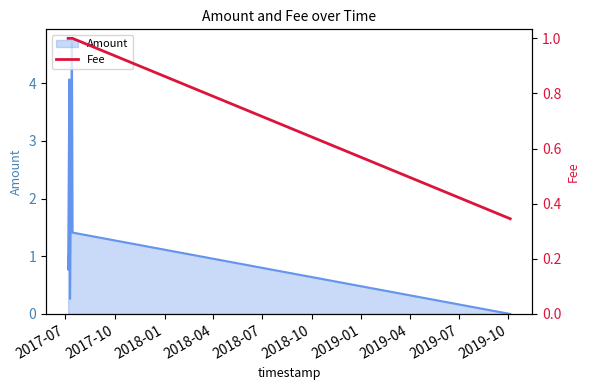

What is the maximum value for Amount?

4.7